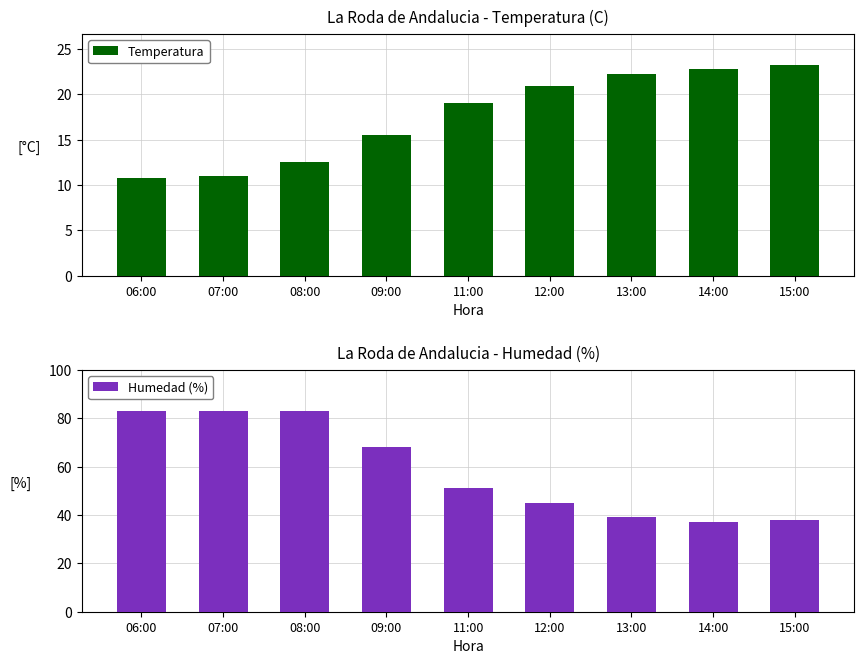

Does the chart contain any negative values?

No